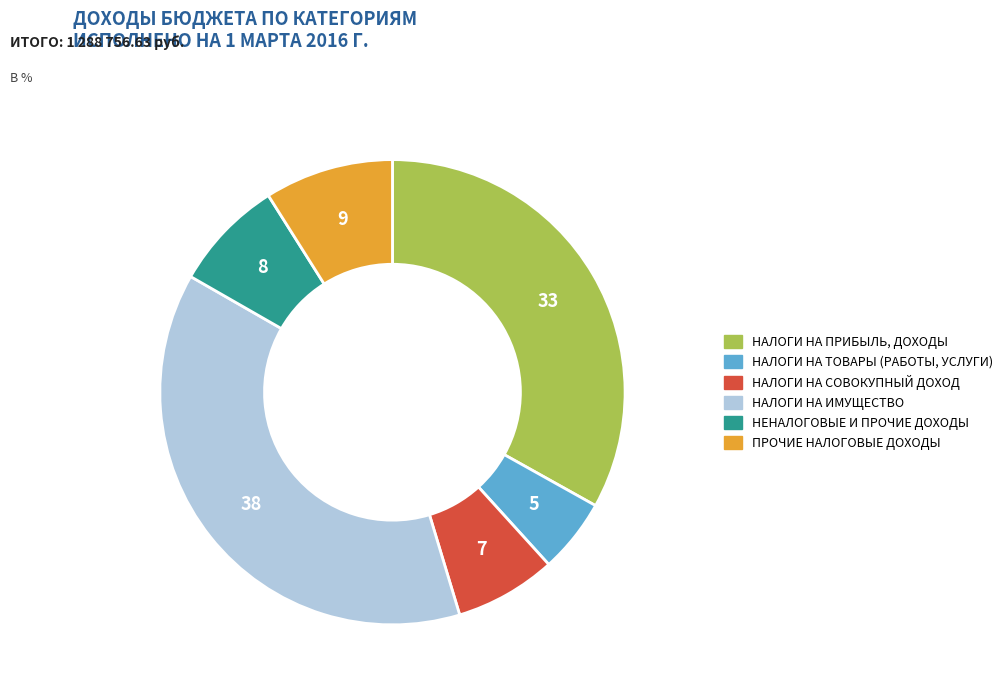

Is it true that НАЛОГИ НА ПРИБЫЛЬ, ДОХОДЫ is 22% of the pie?

False